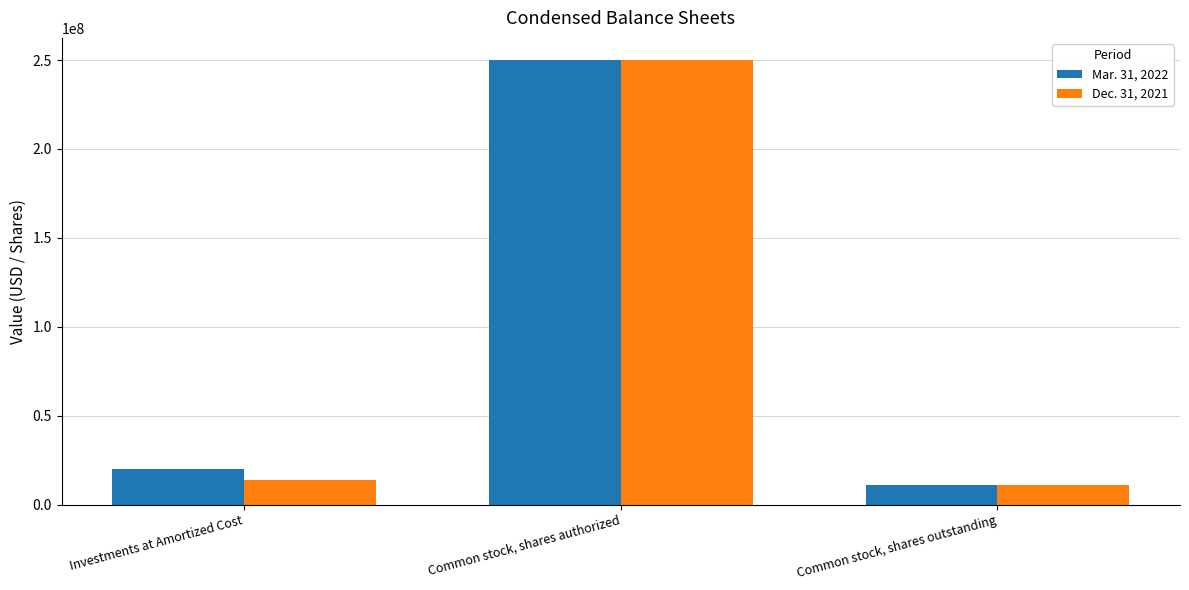

The Dec. 31, 2021 series shows 13933057 at Investments at Amortized Cost. True or false?

True